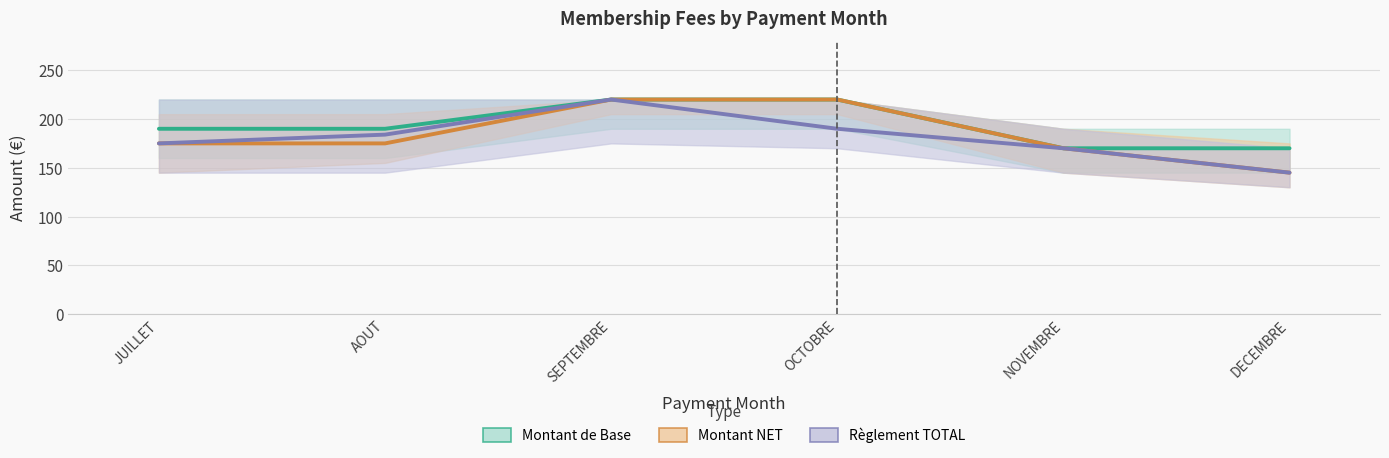

At JUILLET, list the series in order from smallest to largest.

Montant NET, Règlement TOTAL, Montant de Base